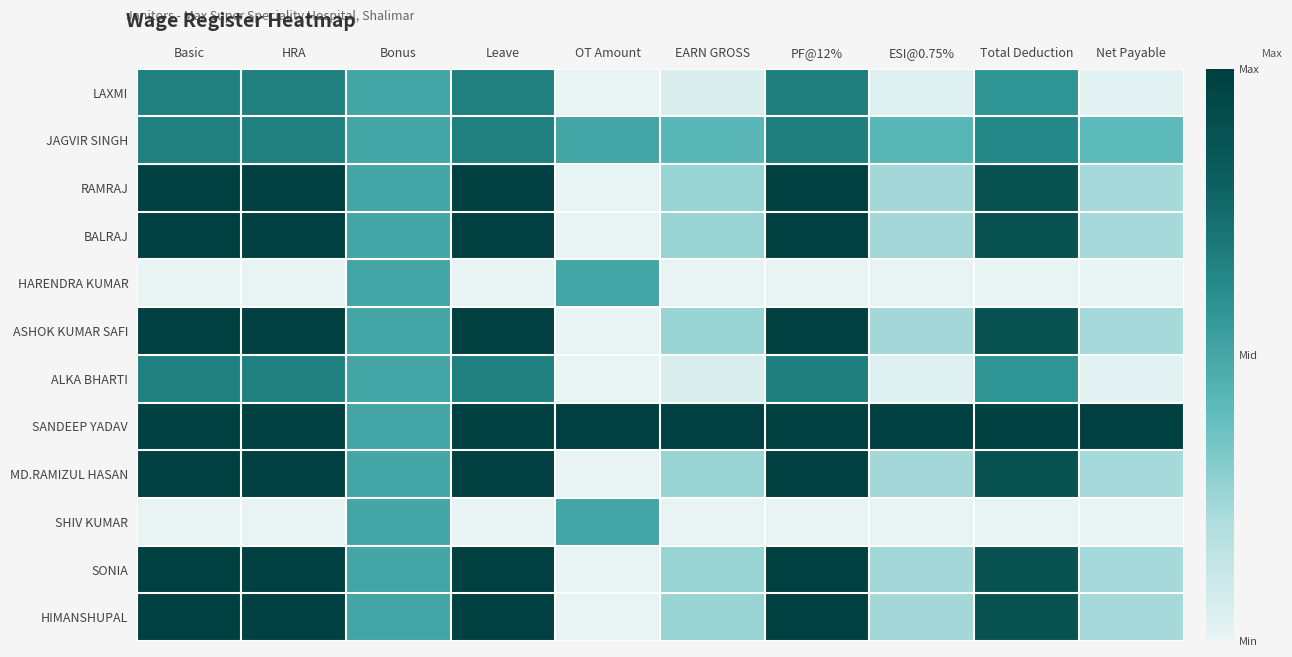

Count the number of data series in this chart.

12